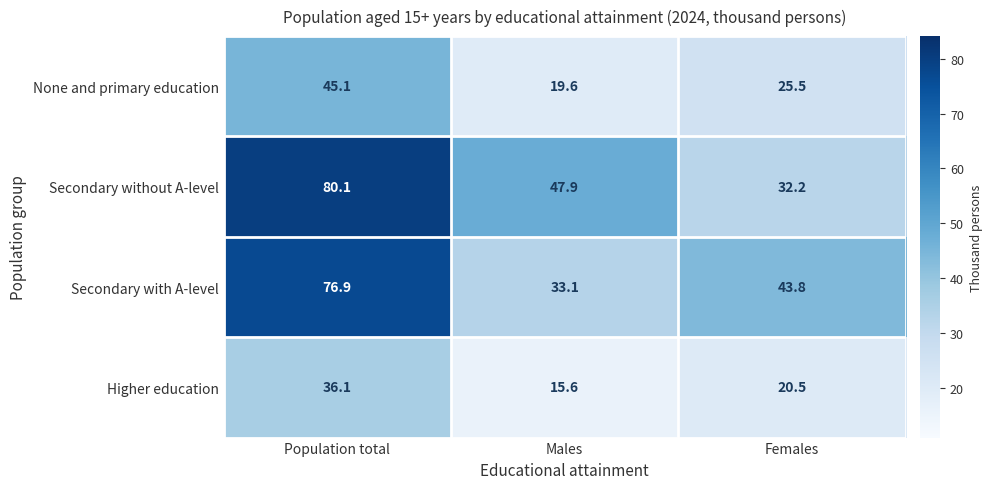

At which label is Secondary without A-level closest to 56?

Males